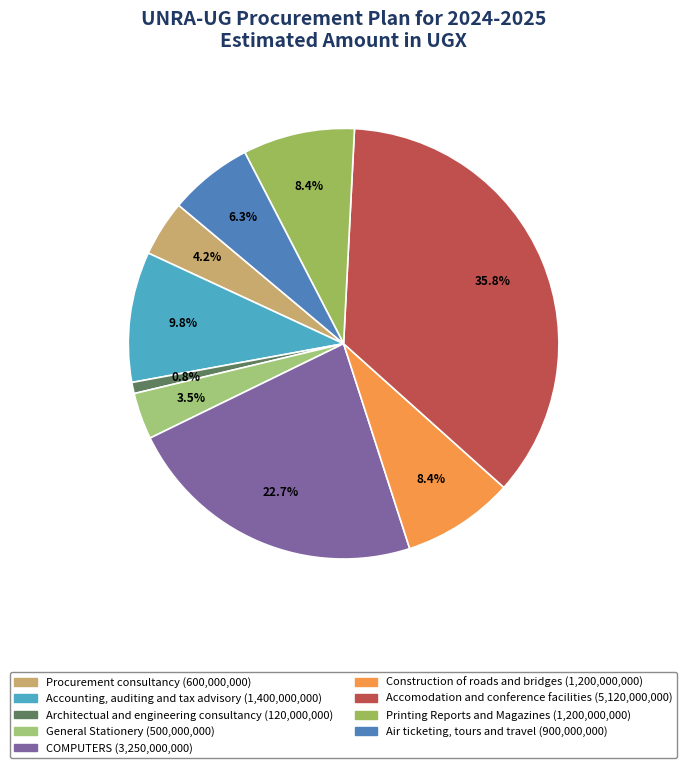

Between Accomodation and conference facilities and COMPUTERS, which is larger?

Accomodation and conference facilities